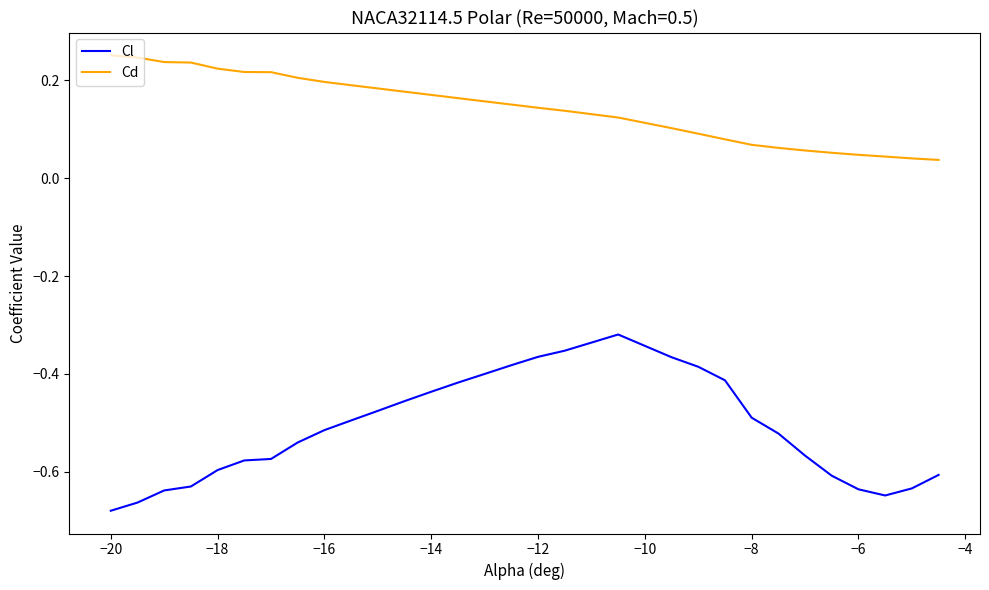

True or false: Cd and Cl intersect in this chart.

False